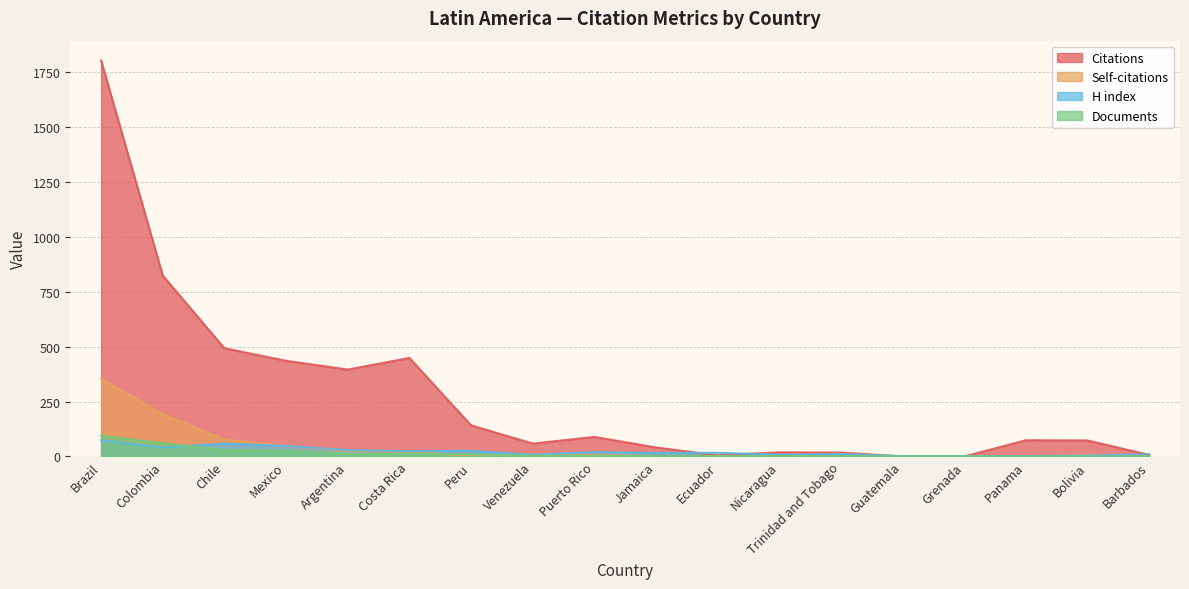

What are all the series names shown in the legend?

Citations, Self-citations, H index, Documents